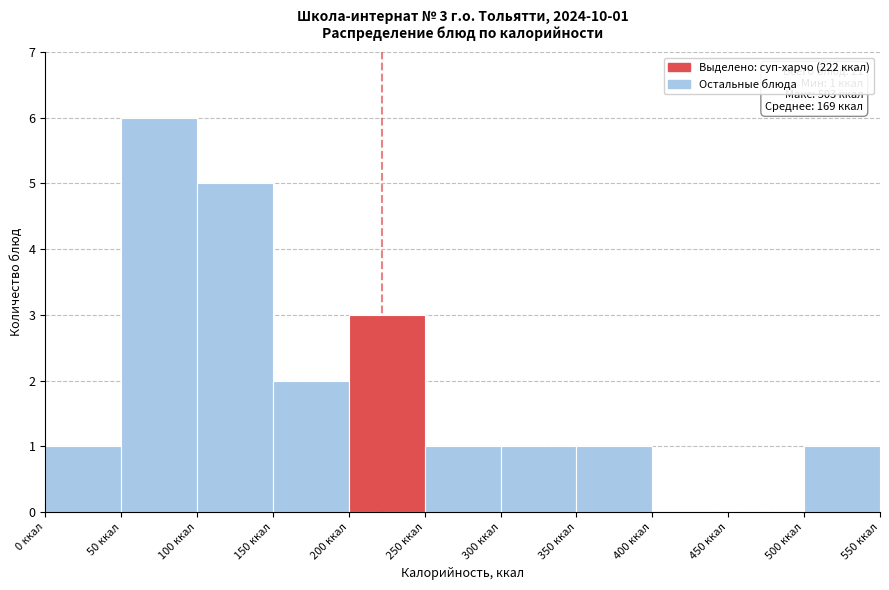

Over which range of the x-axis is the bar tallest?

50 to 100